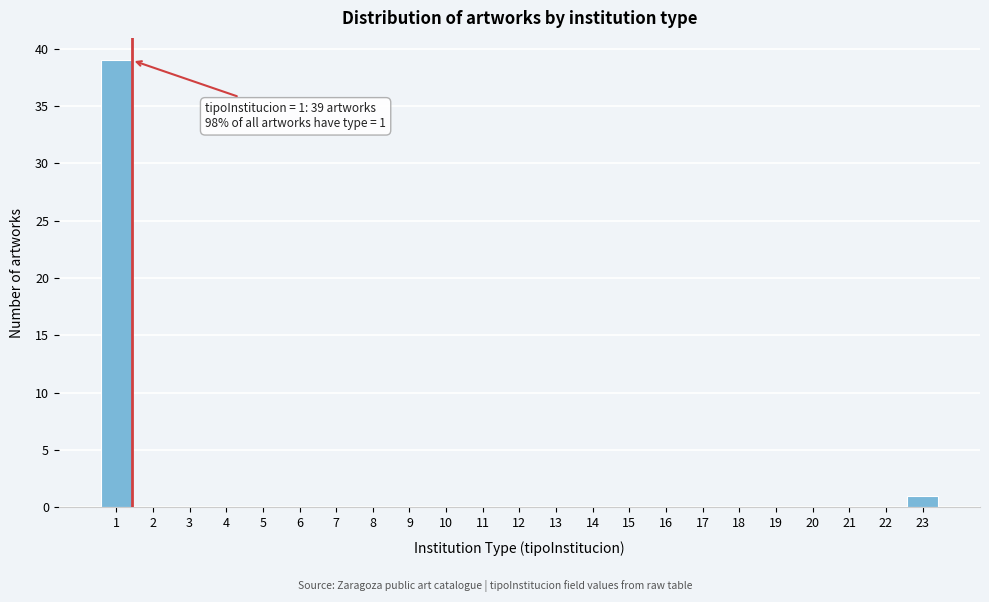

Reading left to right, what are all the values shown in this chart?

1=39	2=0	3=0	4=0	5=0	6=0	7=0	8=0	9=0	10=0	11=0	12=0	13=0	14=0	15=0	16=0	17=0	18=0	19=0	20=0	21=0	22=0	23=1